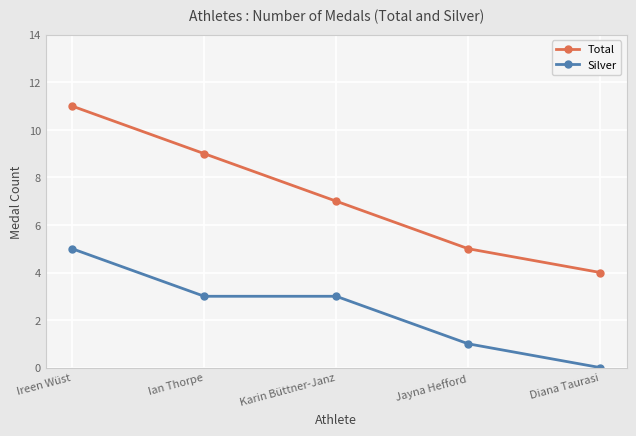

Is the value of Total at Diana Taurasi greater than the value of Silver at Ireen Wüst?

No